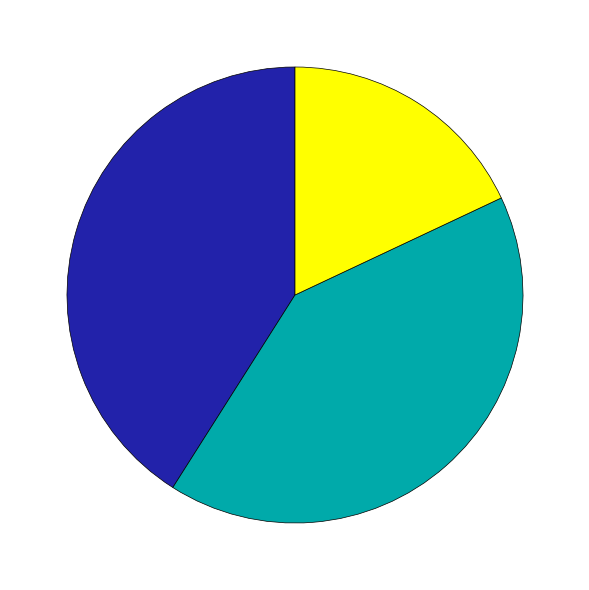

Is there a majority slice in this chart?

No